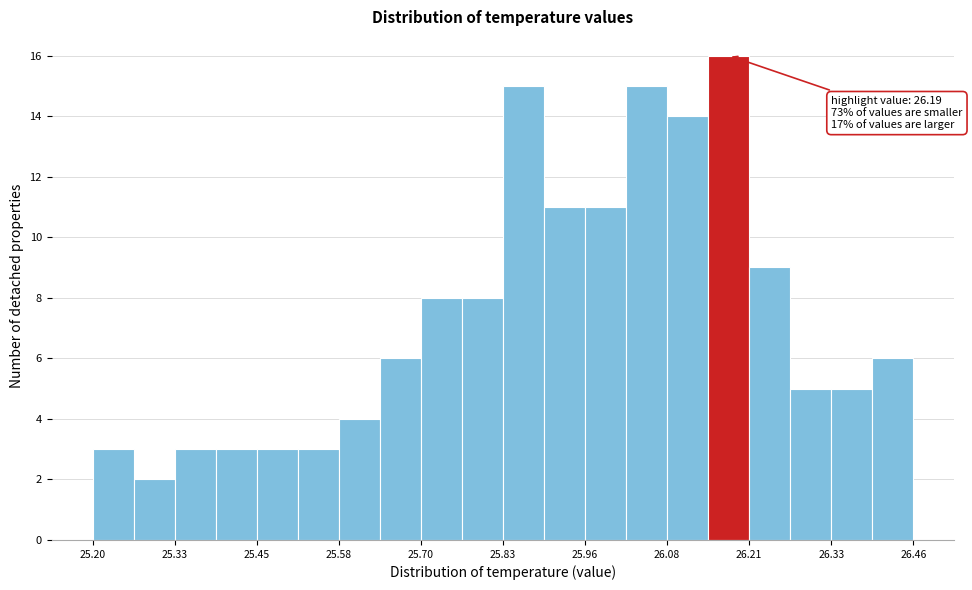

Around what value on the x-axis is the tallest bar? Give the approximate position of its centre, as read against the axis.

26.18